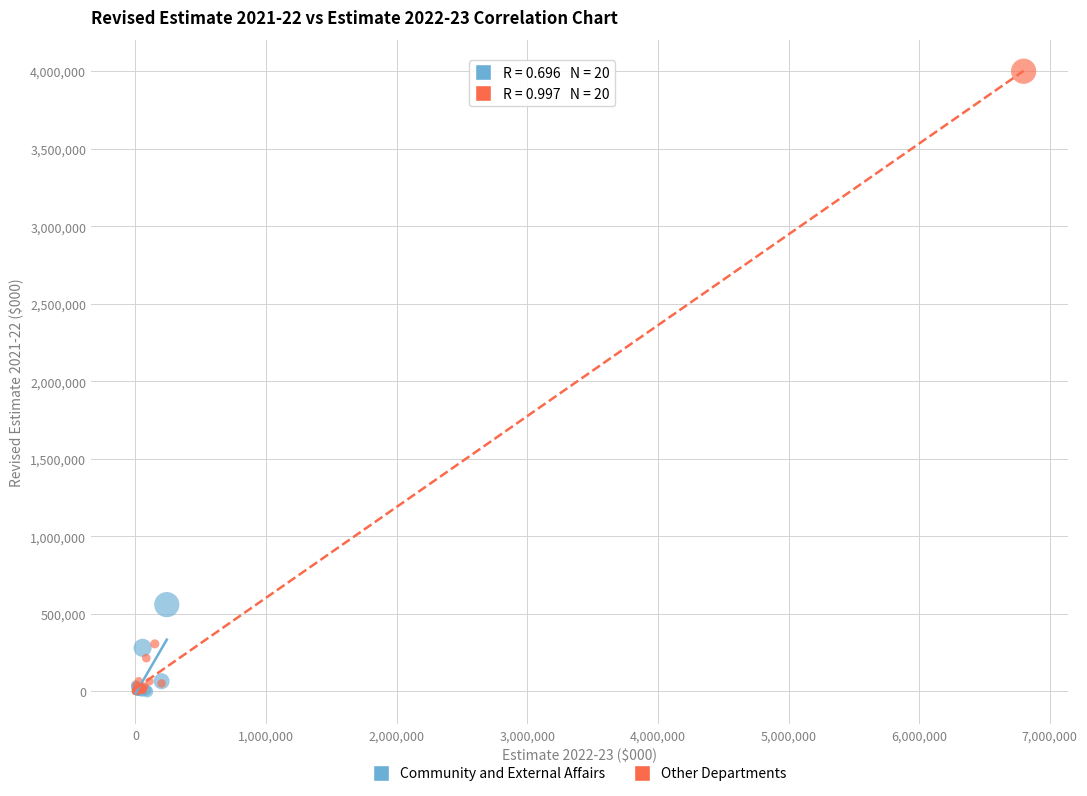

Which series reaches the maximum Y coordinate?

Other Departments